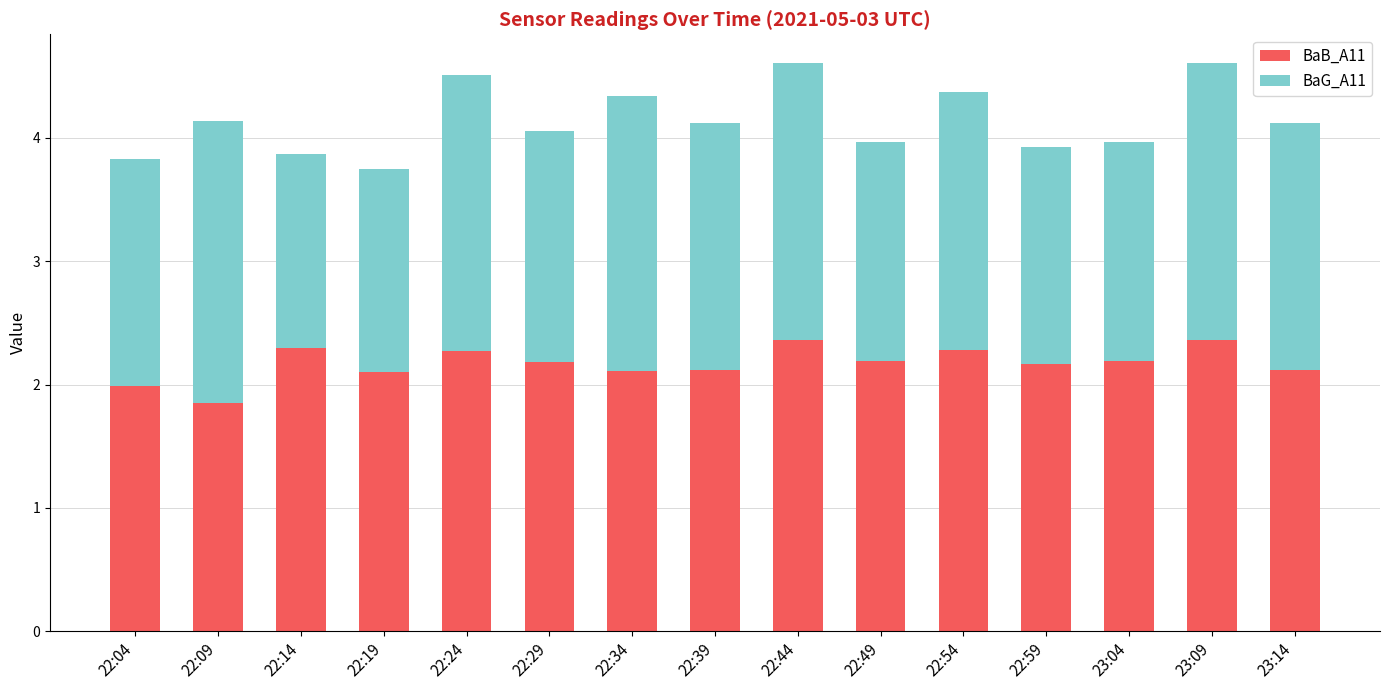

How many bars are there in total?

15